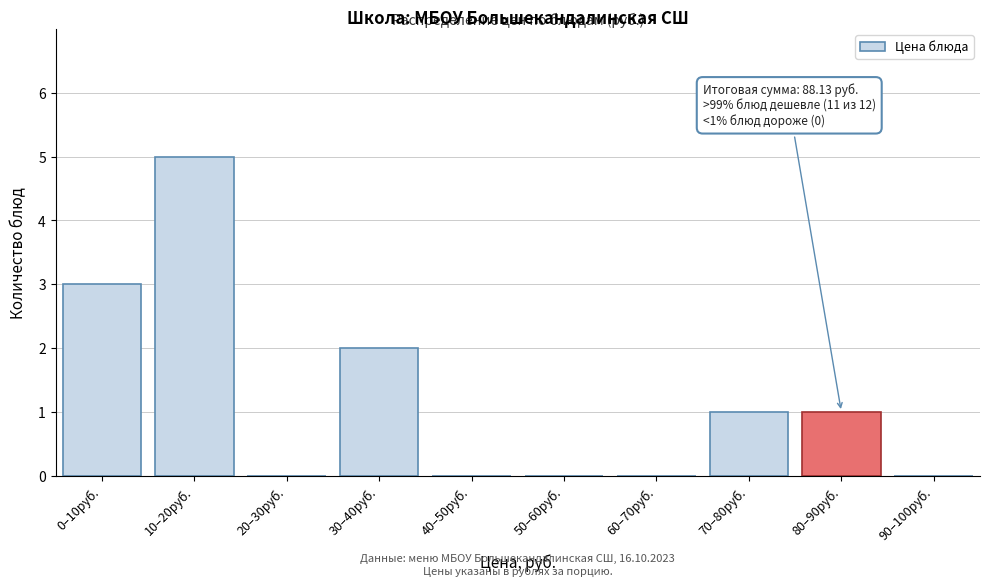

Reading right to left, what are all the values shown in this chart?

90–100руб.=0	80–90руб.=1	70–80руб.=1	60–70руб.=0	50–60руб.=0	40–50руб.=0	30–40руб.=2	20–30руб.=0	10–20руб.=5	0–10руб.=3